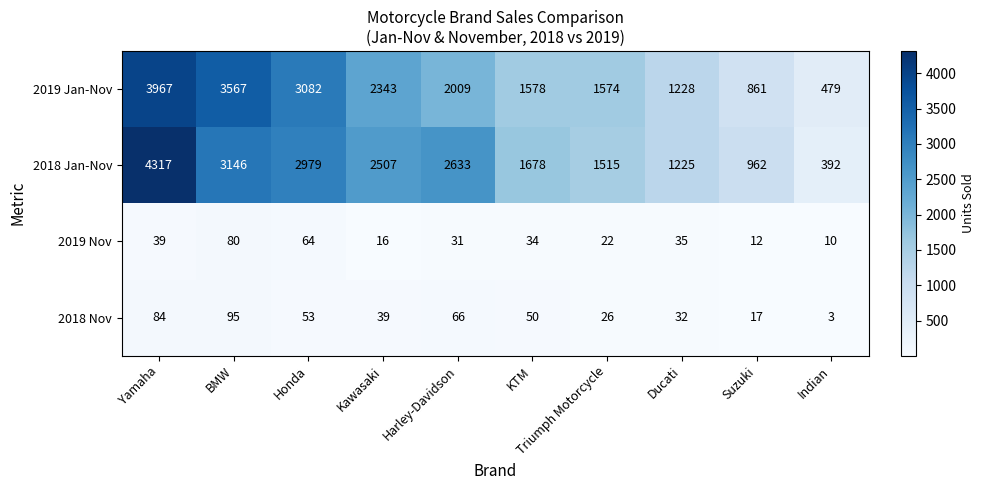

Read the 2019 Nov value at BMW, to the nearest 10.

80